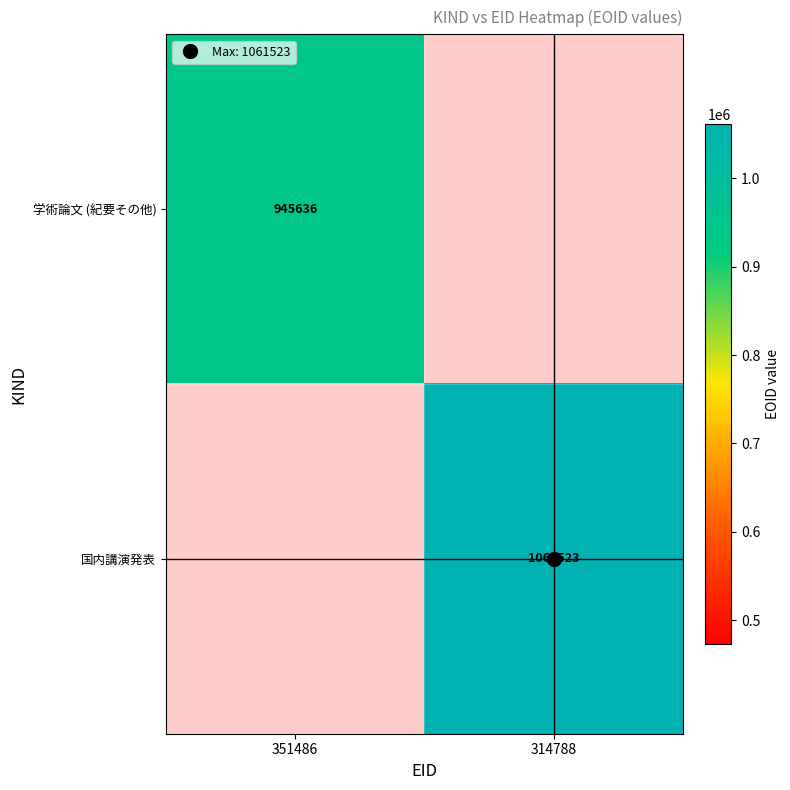

How many values in 国内講演発表 are above zero?

1